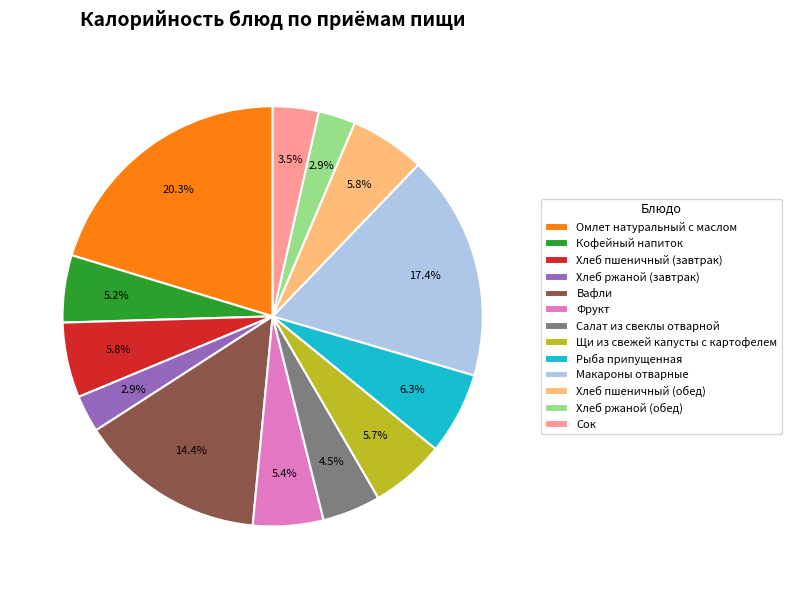

Does Макароны отварные account for over 50% of the chart?

No